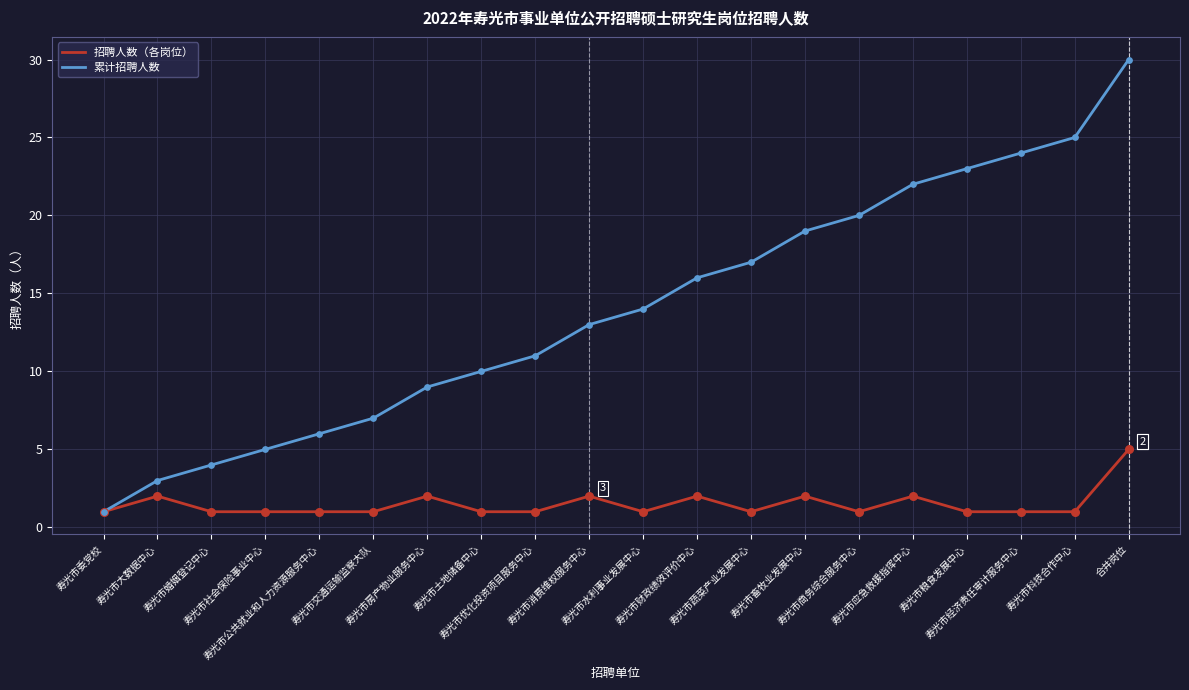

What is the total value across all series at 寿光市应急救援指挥中心?

24